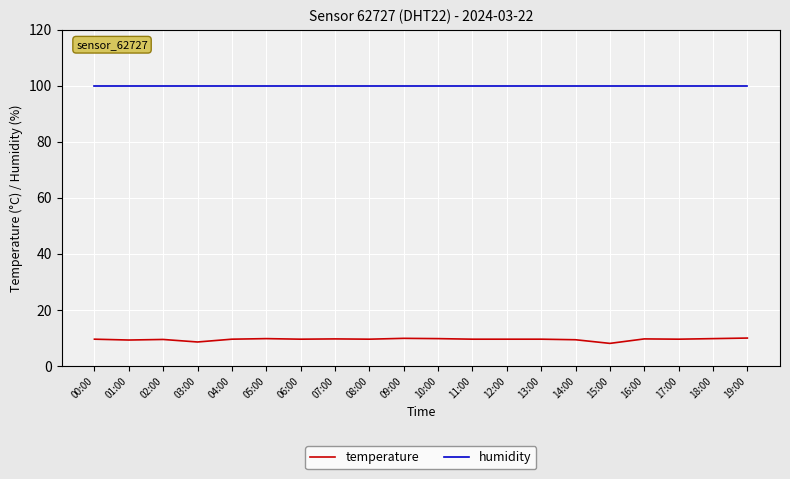

What is the difference between the highest and lowest values at 18:00?

90.2